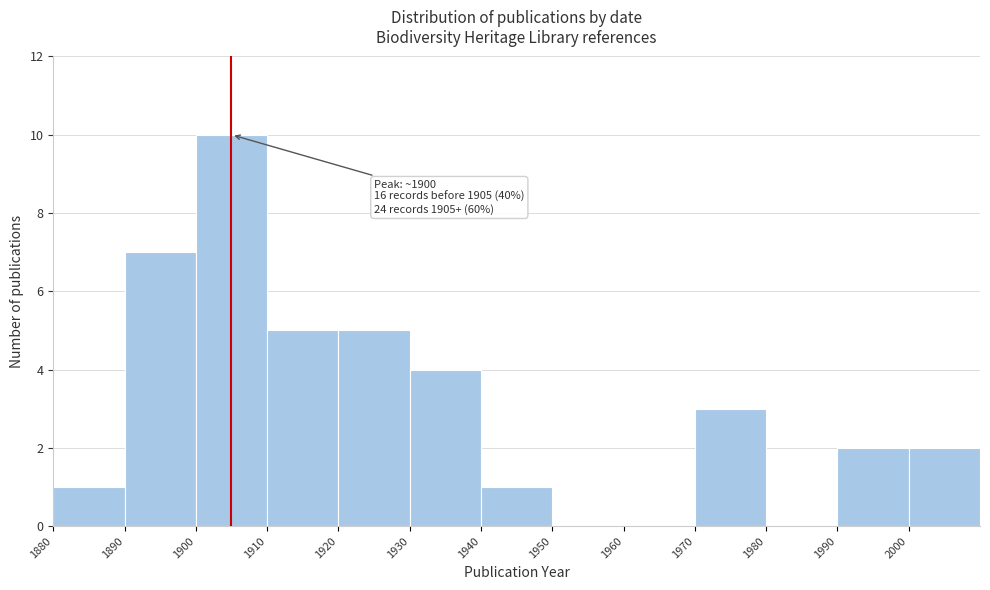

Which range on the x-axis has the tallest bar?

1900 to 1910